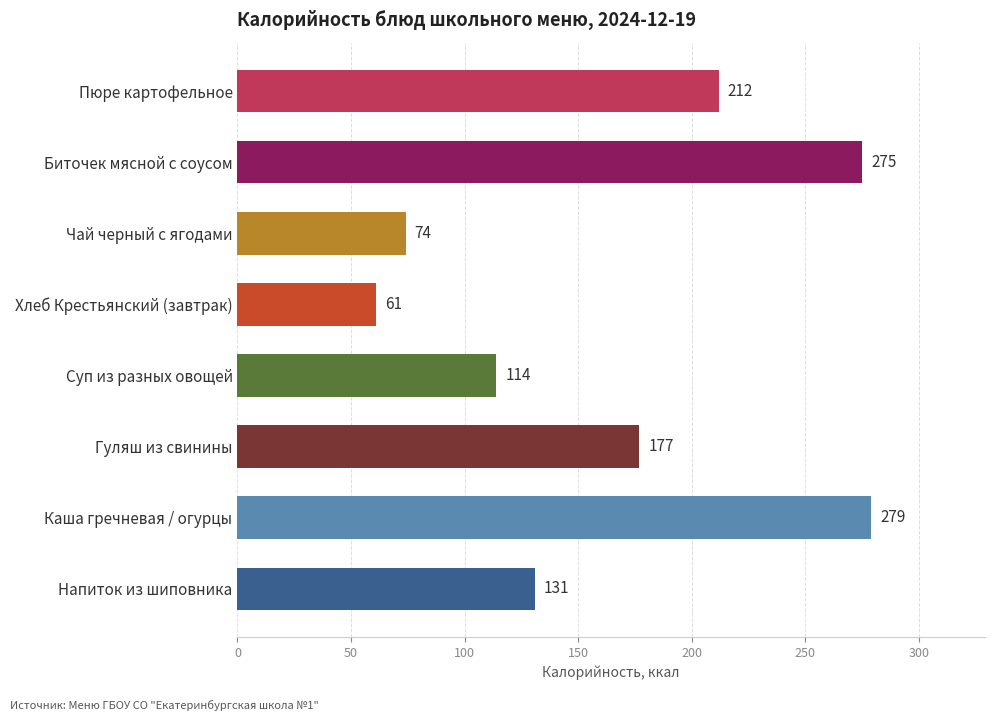

The value at Каша гречневая / огурцы is 154. True or false?

False